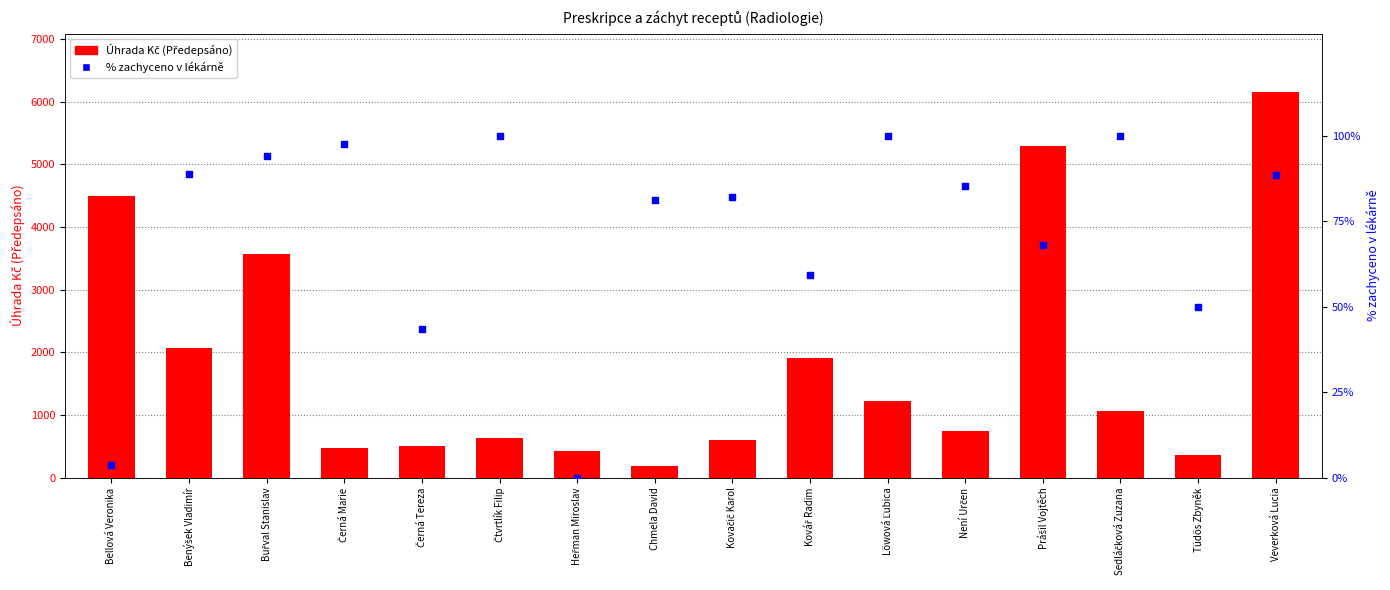

At which category is the sum across all series the highest?

Veverková Lucia